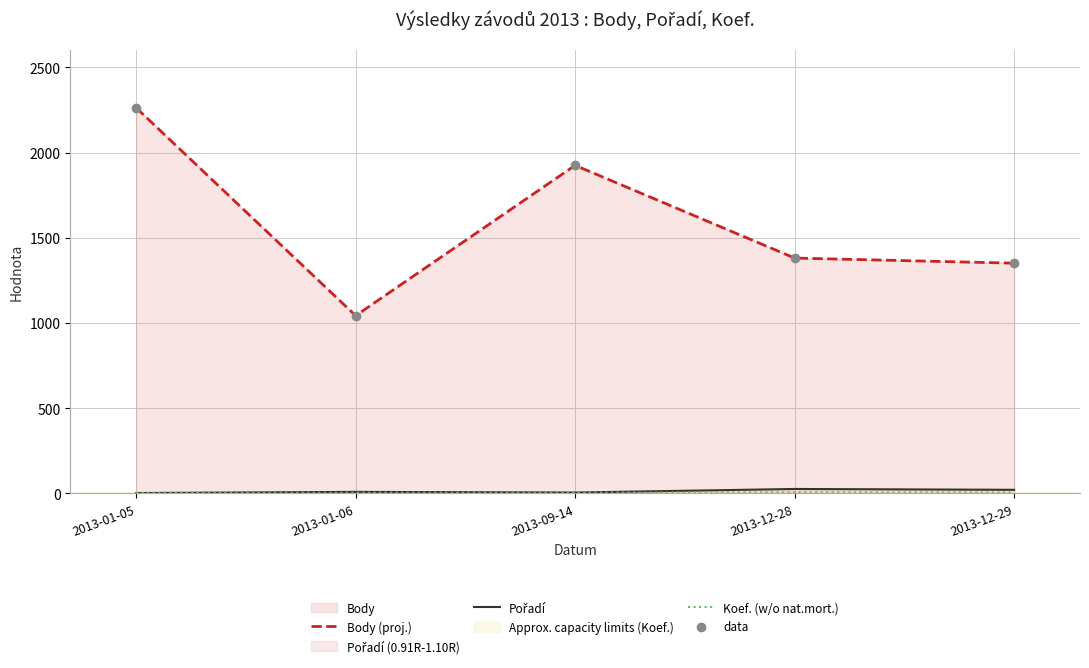

At how many categories does at least one series exceed 626?

5